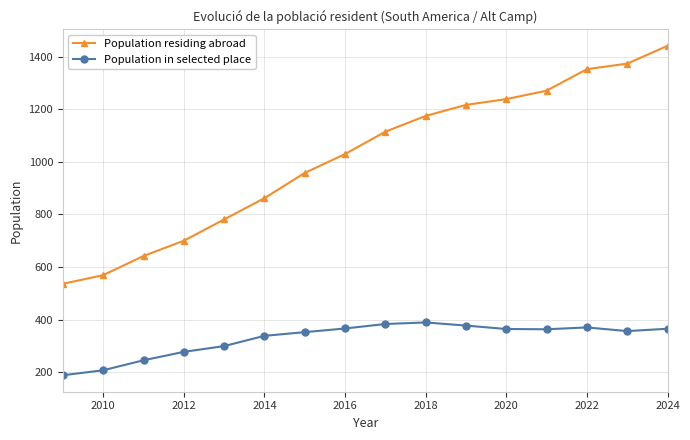

Which series has the largest total across all categories?

Population residing abroad